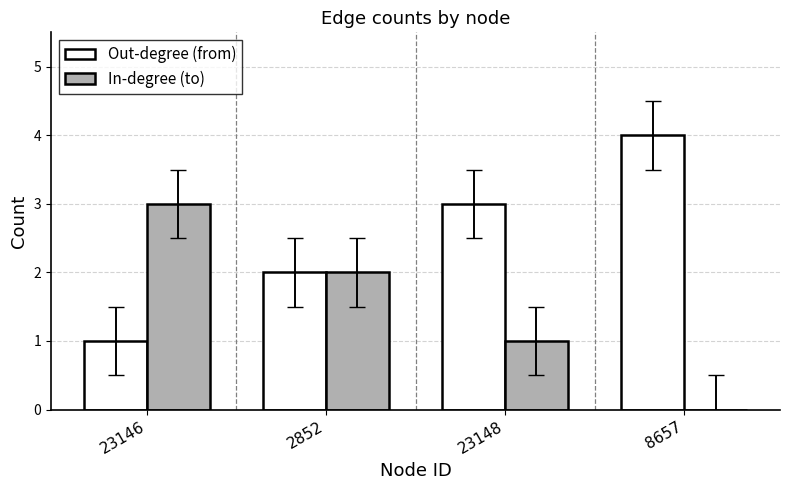

How many data points does each series have?

4